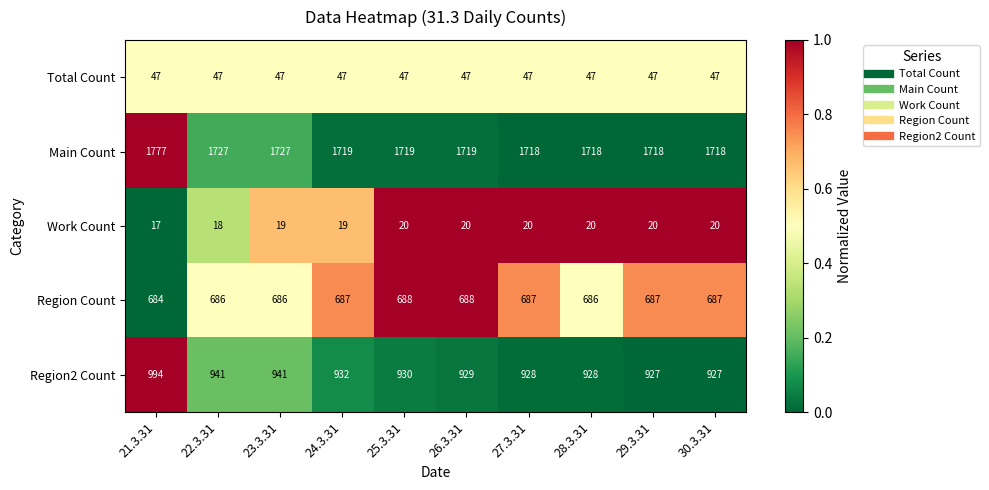

What is the difference between the maximum and minimum values in the Region Count series?

4